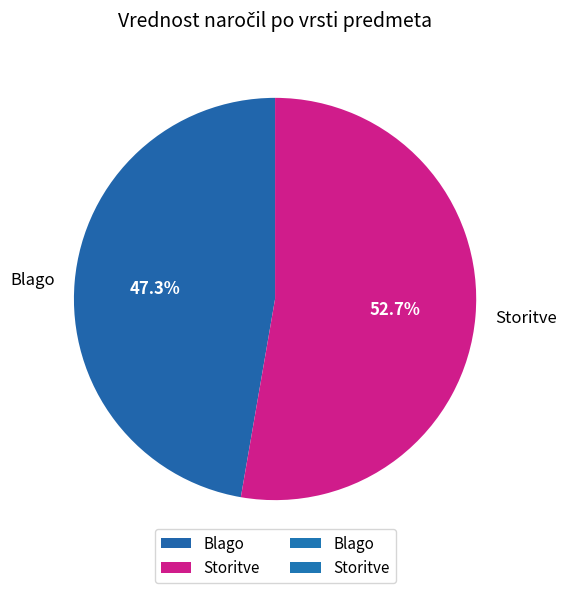

Which category has the smallest portion of the pie?

Blago